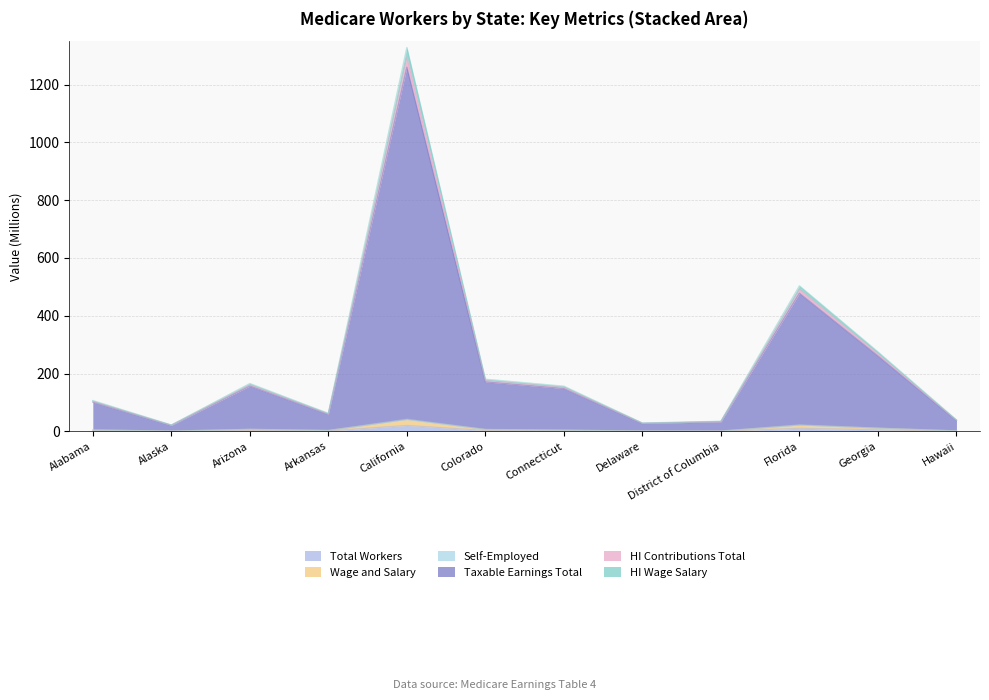

What is the difference between the maximum and minimum values in the Taxable Earnings Total series?

1273.8